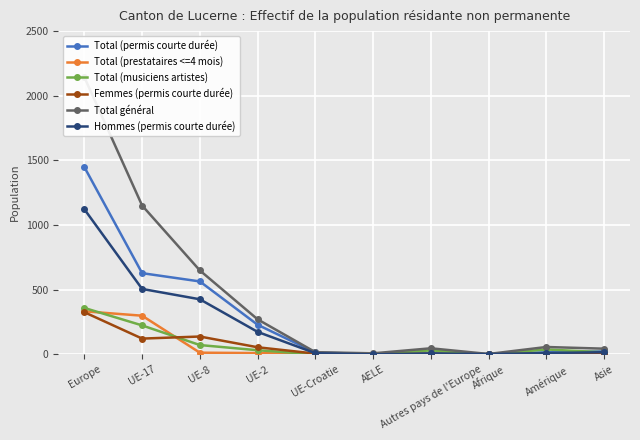

What position from the left is UE-17?

2